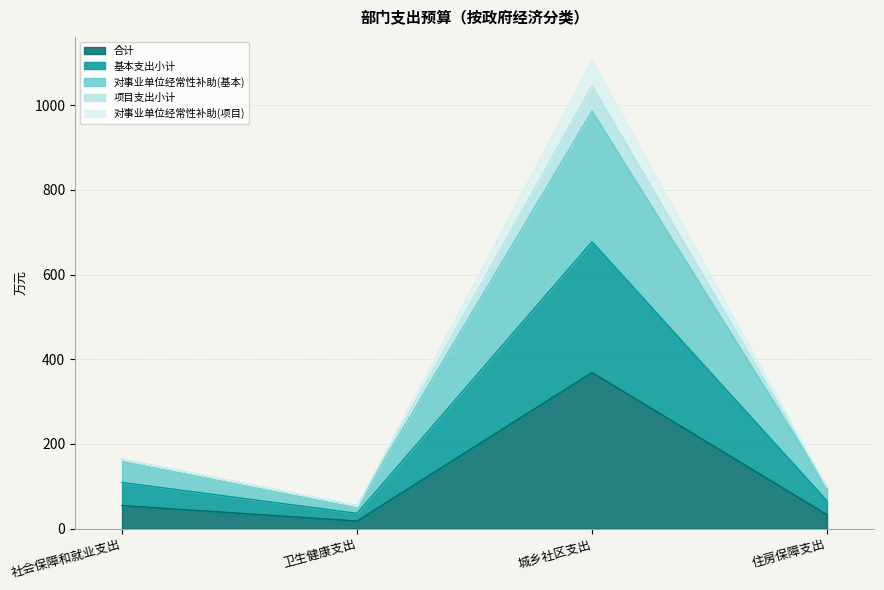

Does the chart have visible grid lines?

Yes